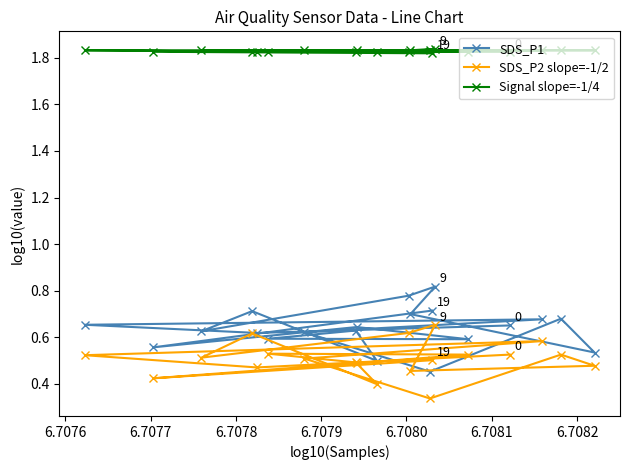

True or false: SDS_P1 and SDS_P2 slope=-1/2 intersect in this chart.

False